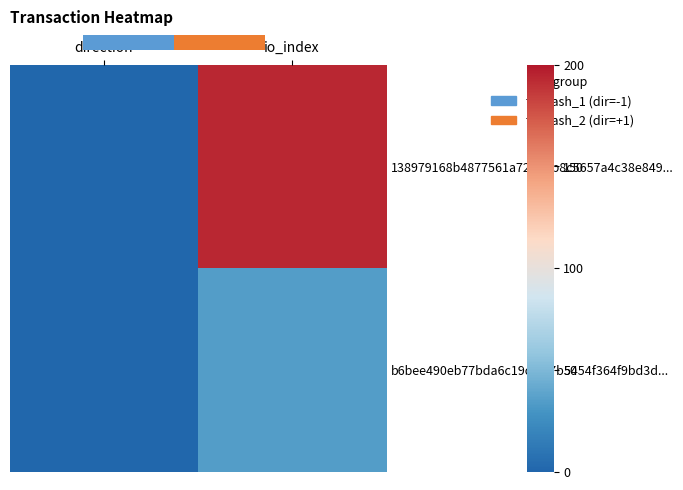

At which category is the sum across all series the highest?

io_index